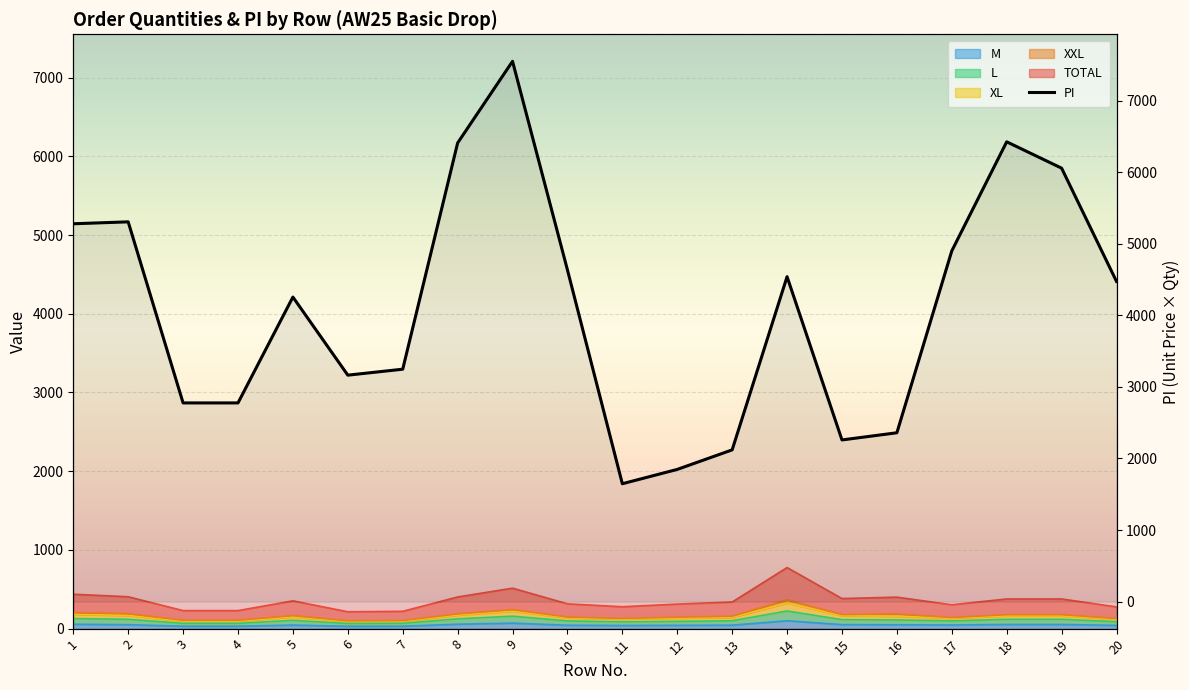

What is the value of the 12th point from the left?

1847.6